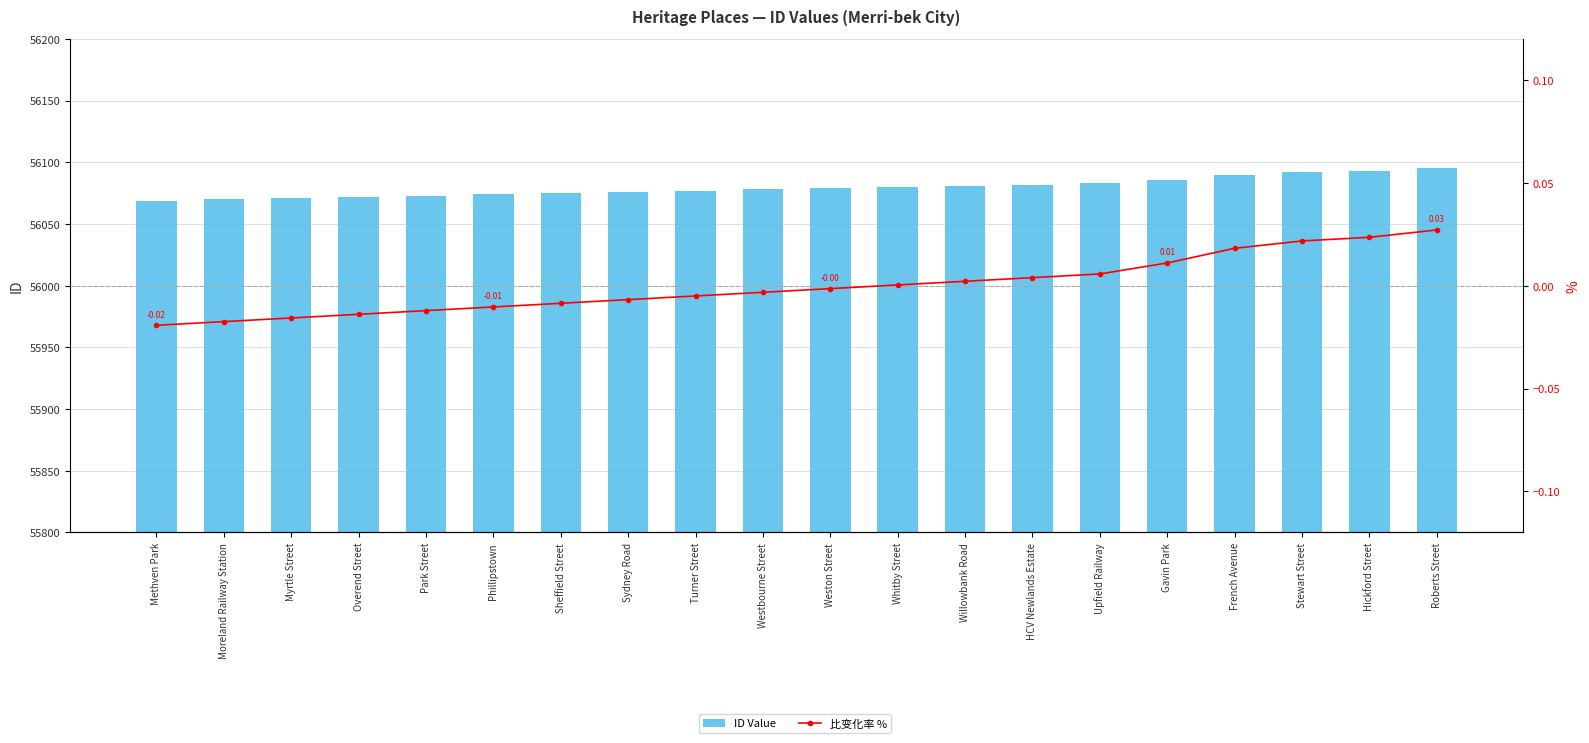

Which series has the largest total across all categories?

ID Value